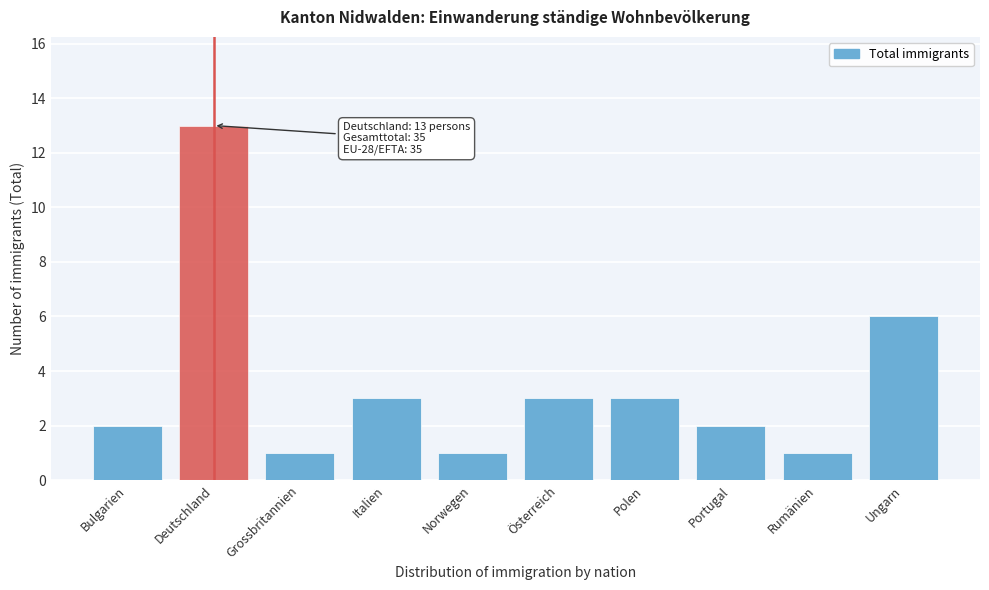

Reading right to left, what are all the values shown in this chart?

Ungarn=6	Rumänien=1	Portugal=2	Polen=3	Österreich=3	Norwegen=1	Italien=3	Grossbritannien=1	Deutschland=13	Bulgarien=2